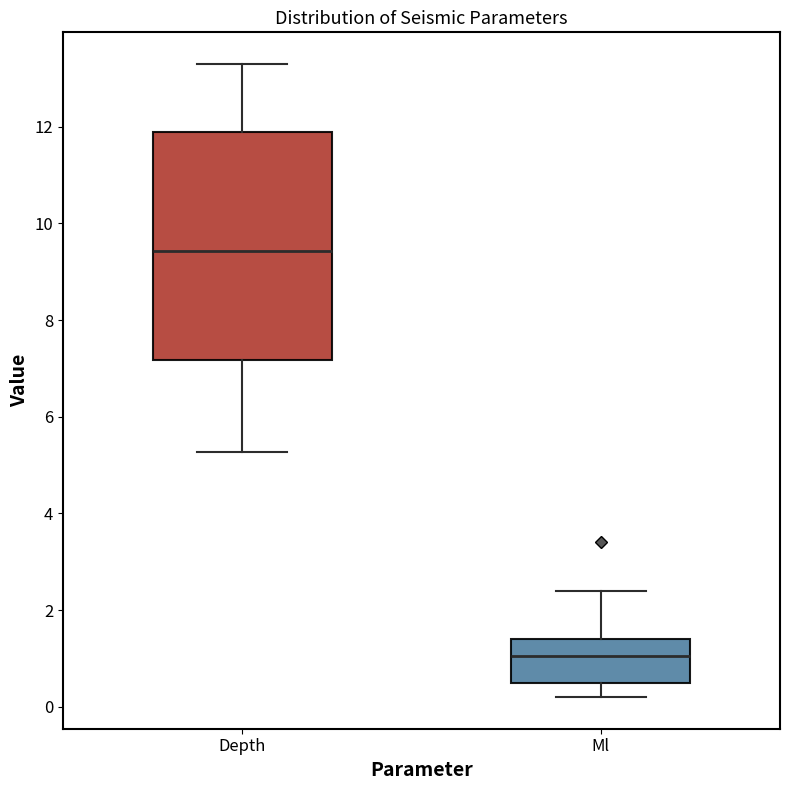

Reading left to right, read every box against the y-axis: the position of its median line, the range the box covers, and the ends of its whiskers. The values are not printed on the chart, so give them approximately, as read against the axis.

Depth: median 9.4, box 7.2 to 11.8, whiskers 5.2 to 13.4
Ml: median 1.0, box 0.6 to 1.4, whiskers 0.2 to 2.4